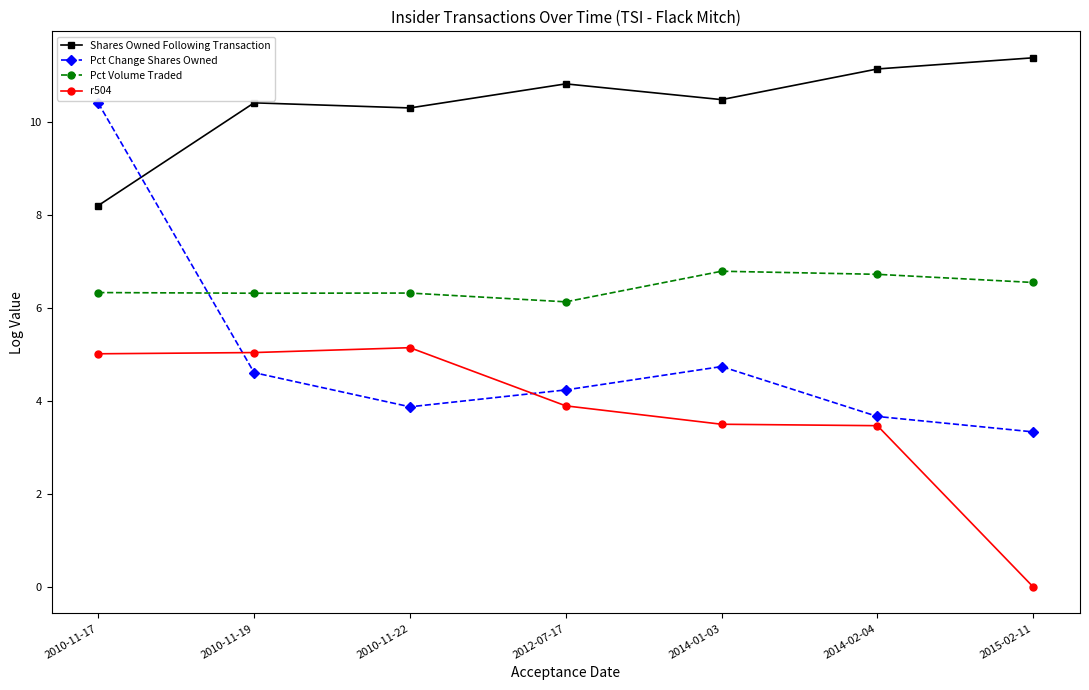

Reading left to right, what are all the values shown in this chart?

Shares Owned Following Transaction: 2010-11-17=8.2	2010-11-19=10.4	2010-11-22=10.3	2012-07-17=10.8	2014-01-03=10.5	2014-02-04=11.1	2015-02-11=11.4
Pct Change Shares Owned: 2010-11-17=10.4	2010-11-19=4.6	2010-11-22=3.9	2012-07-17=4.2	2014-01-03=4.7	2014-02-04=3.7	2015-02-11=3.3
Pct Volume Traded: 2010-11-17=6.3	2010-11-19=6.3	2010-11-22=6.3	2012-07-17=6.1	2014-01-03=6.8	2014-02-04=6.7	2015-02-11=6.5
r504: 2010-11-17=5.0	2010-11-19=5.0	2010-11-22=5.1	2012-07-17=3.9	2014-01-03=3.5	2014-02-04=3.5	2015-02-11=0.0